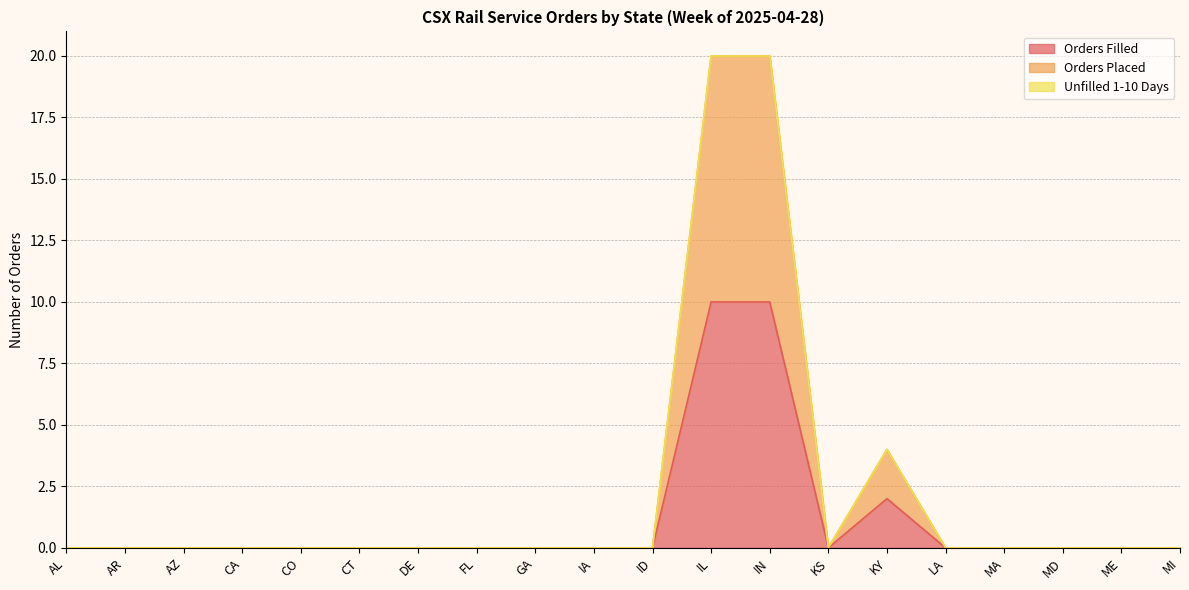

Reading left to right, list all the values displayed in this chart.

Orders Filled: 0	0	0	0	0	0	0	0	0	0	0	10	10	0	2	0	0	0	0	0
Orders Placed: 0	0	0	0	0	0	0	0	0	0	0	20	20	0	4	0	0	0	0	0